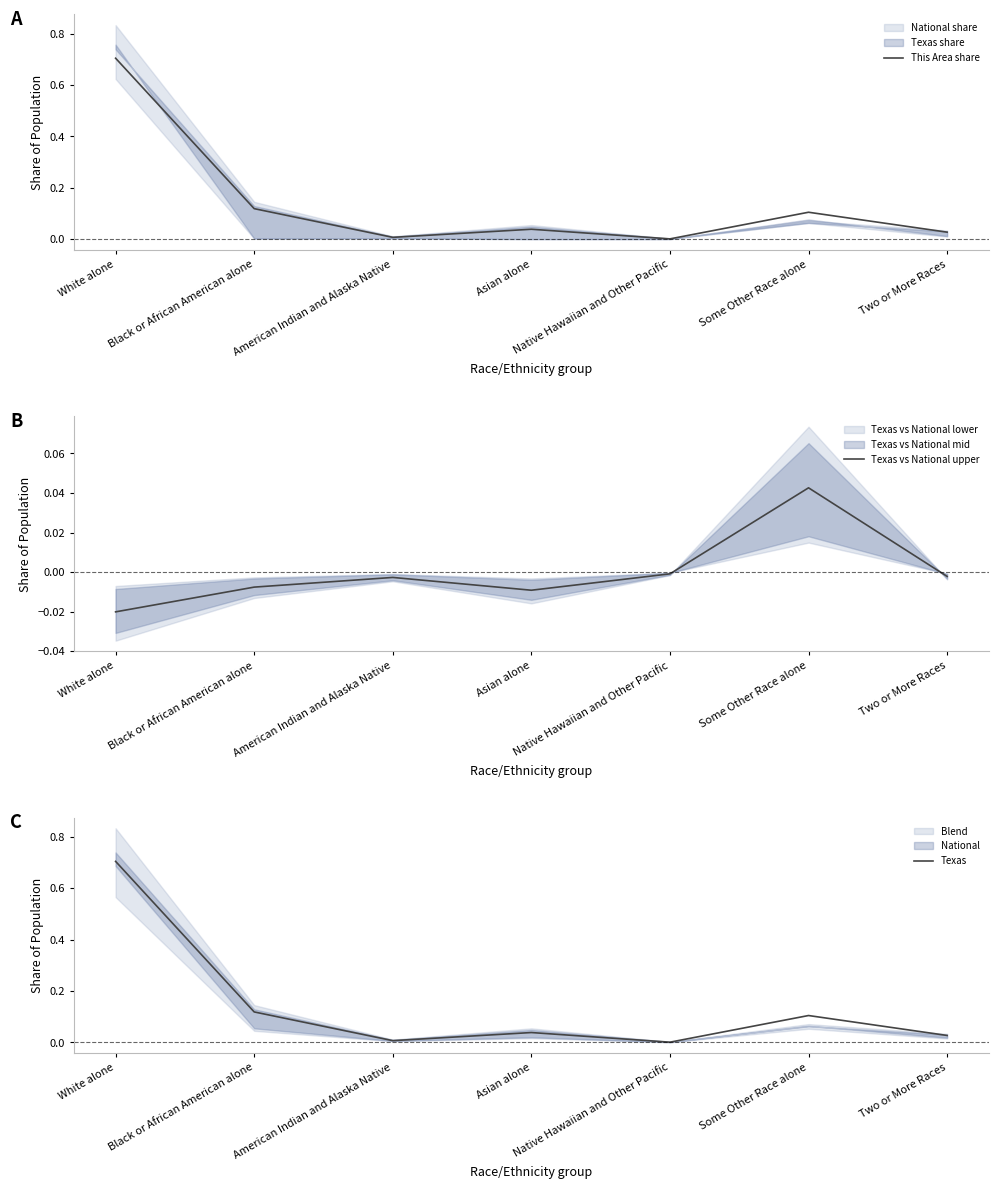

At American Indian and Alaska Native, list the series in order from largest to smallest.

This Area share, Texas, Texas vs National upper